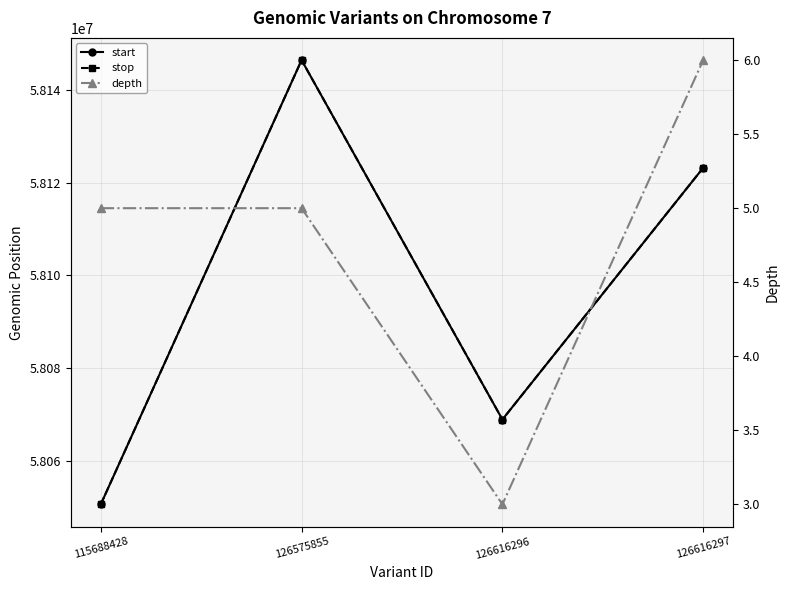

True or false: start and stop intersect in this chart.

False